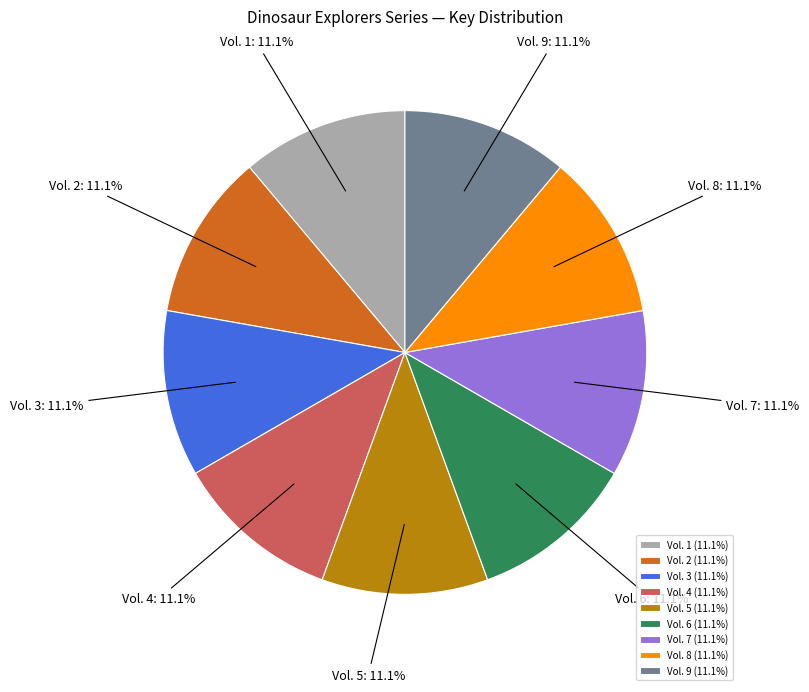

Is there any slice that represents more than half of the pie?

No